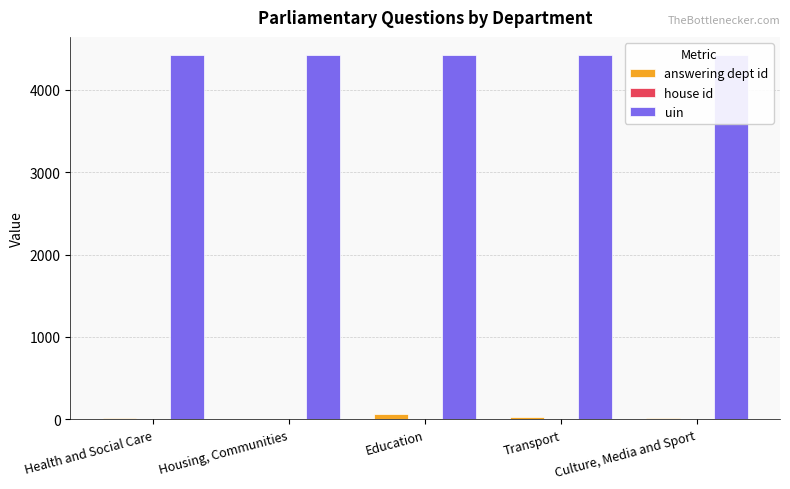

What is the value of the uin bar at the 5th from the left?

4421